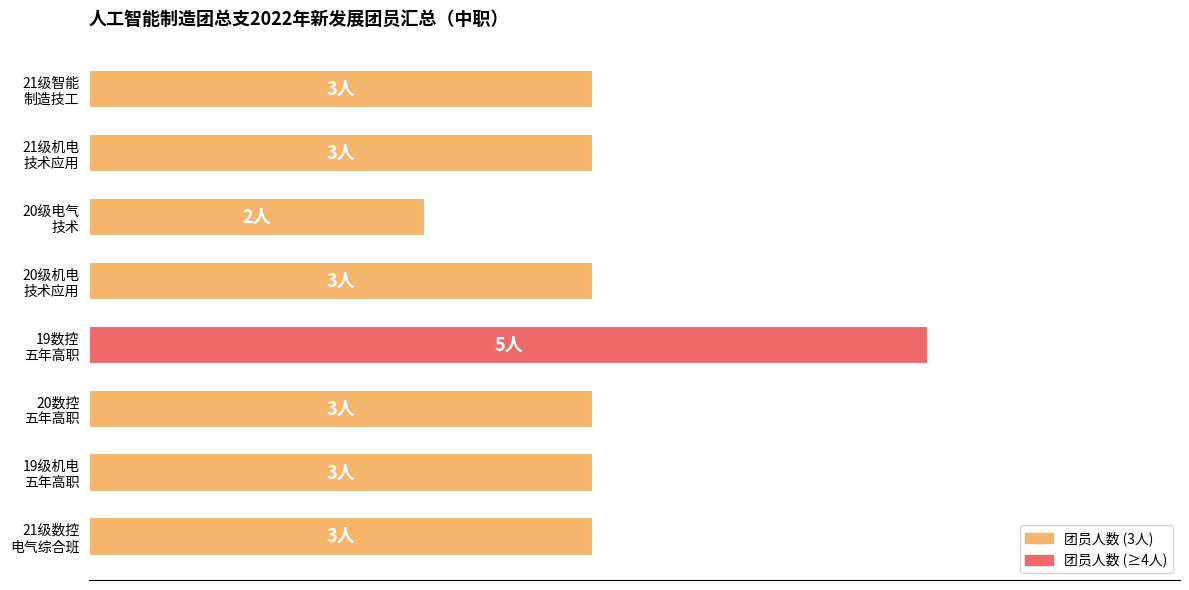

Count the values in the range 3 to 4.

6